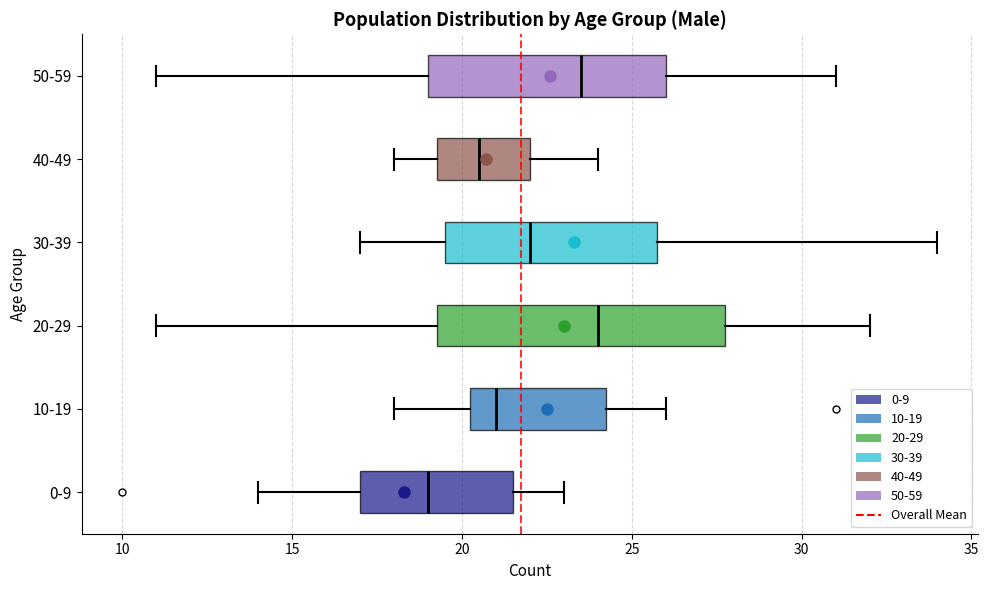

Which box's median line is the furthest to the left?

0-9